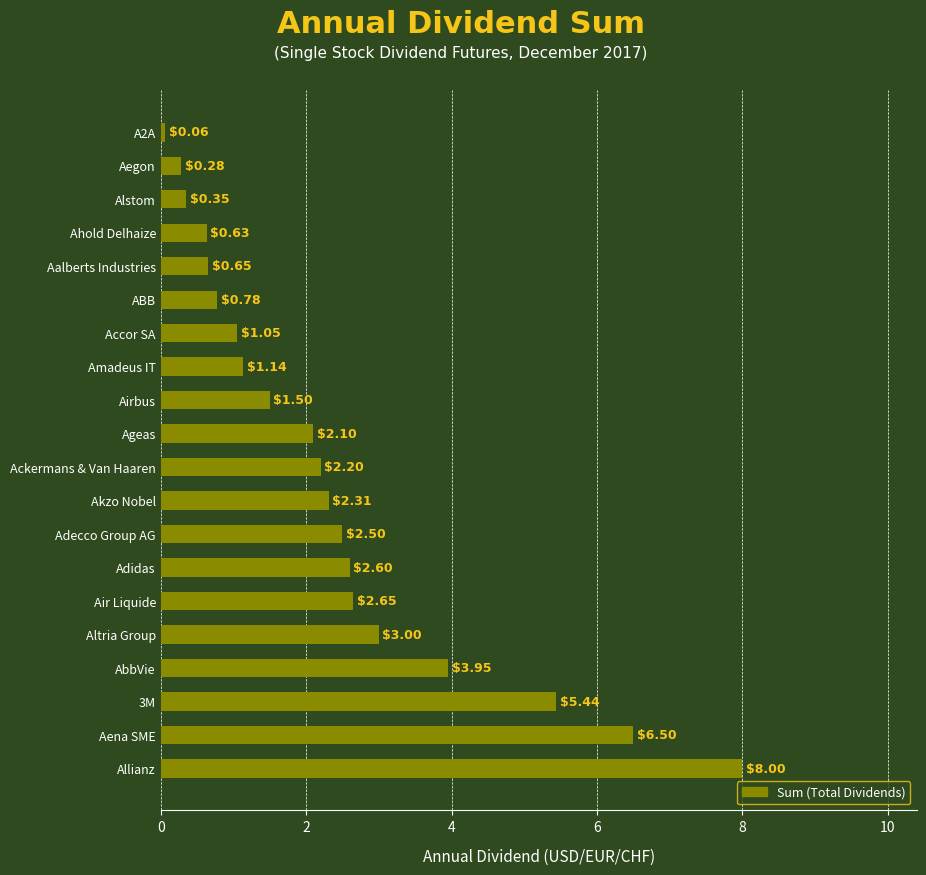

Does the chart contain stacked bars?

No